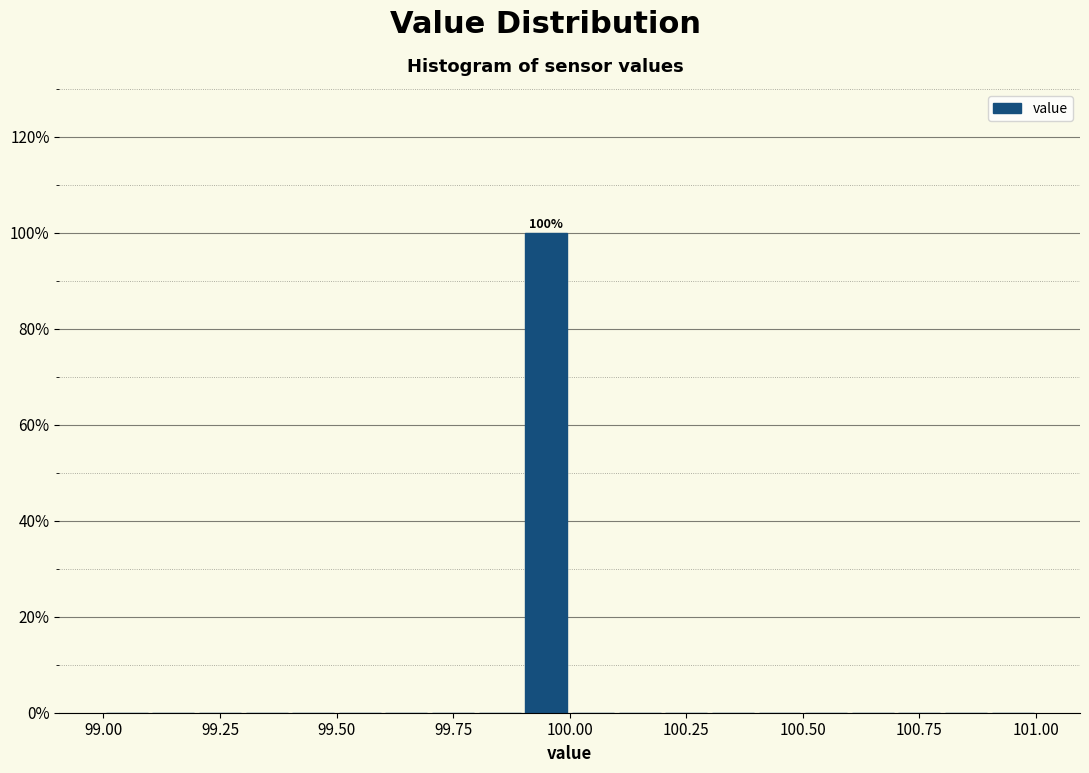

Around what value on the x-axis is the tallest bar? Give the approximate position of its centre, as read against the axis.

99.95